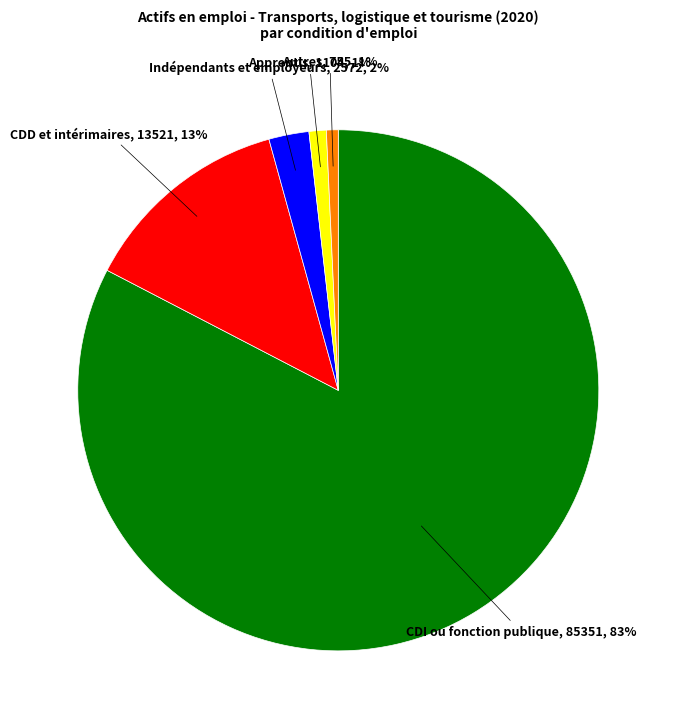

Is there any slice that represents more than half of the pie?

Yes